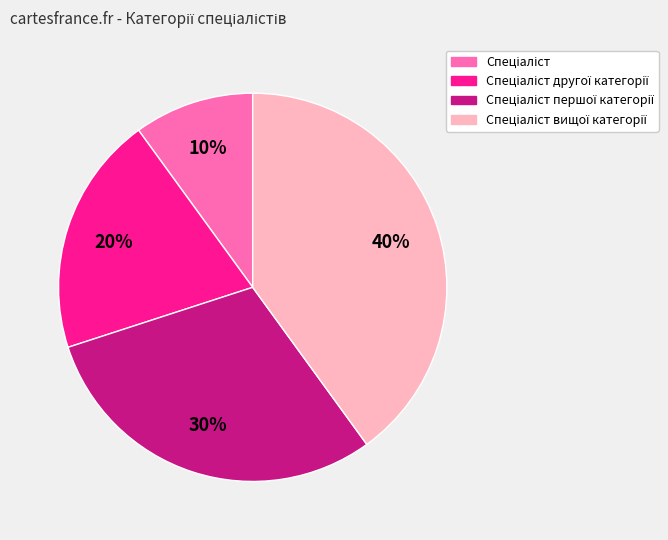

Is there any slice that represents more than half of the pie?

No